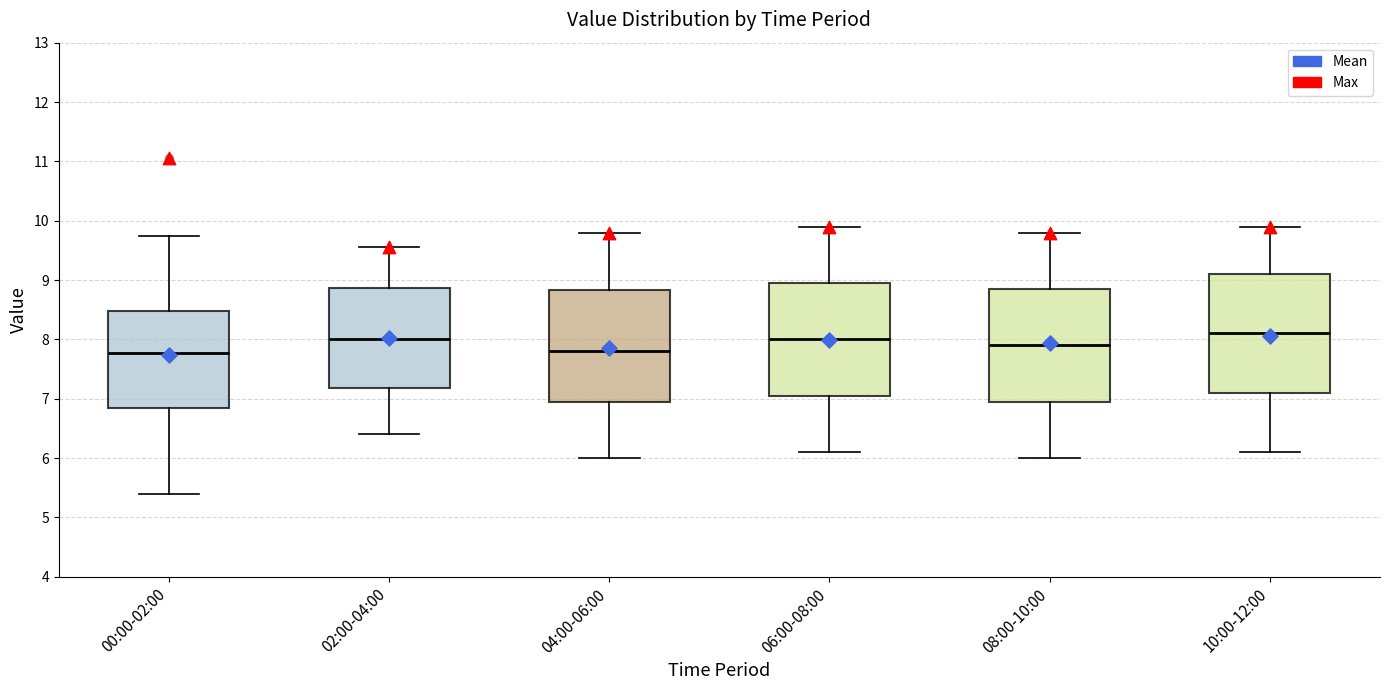

Reading left to right, read every box against the y-axis: the position of its median line, the range the box covers, and the ends of its whiskers. The values are not printed on the chart, so give them approximately, as read against the axis.

00:00-02:00: median 7.8, box 6.8 to 8.5, whiskers 5.4 to 9.8
02:00-04:00: median 8.0, box 7.2 to 8.9, whiskers 6.4 to 9.6
04:00-06:00: median 7.8, box 7.0 to 8.8, whiskers 6.0 to 9.8
06:00-08:00: median 8.0, box 7.1 to 9.0, whiskers 6.1 to 9.9
08:00-10:00: median 7.9, box 7.0 to 8.9, whiskers 6.0 to 9.8
10:00-12:00: median 8.1, box 7.1 to 9.1, whiskers 6.1 to 9.9